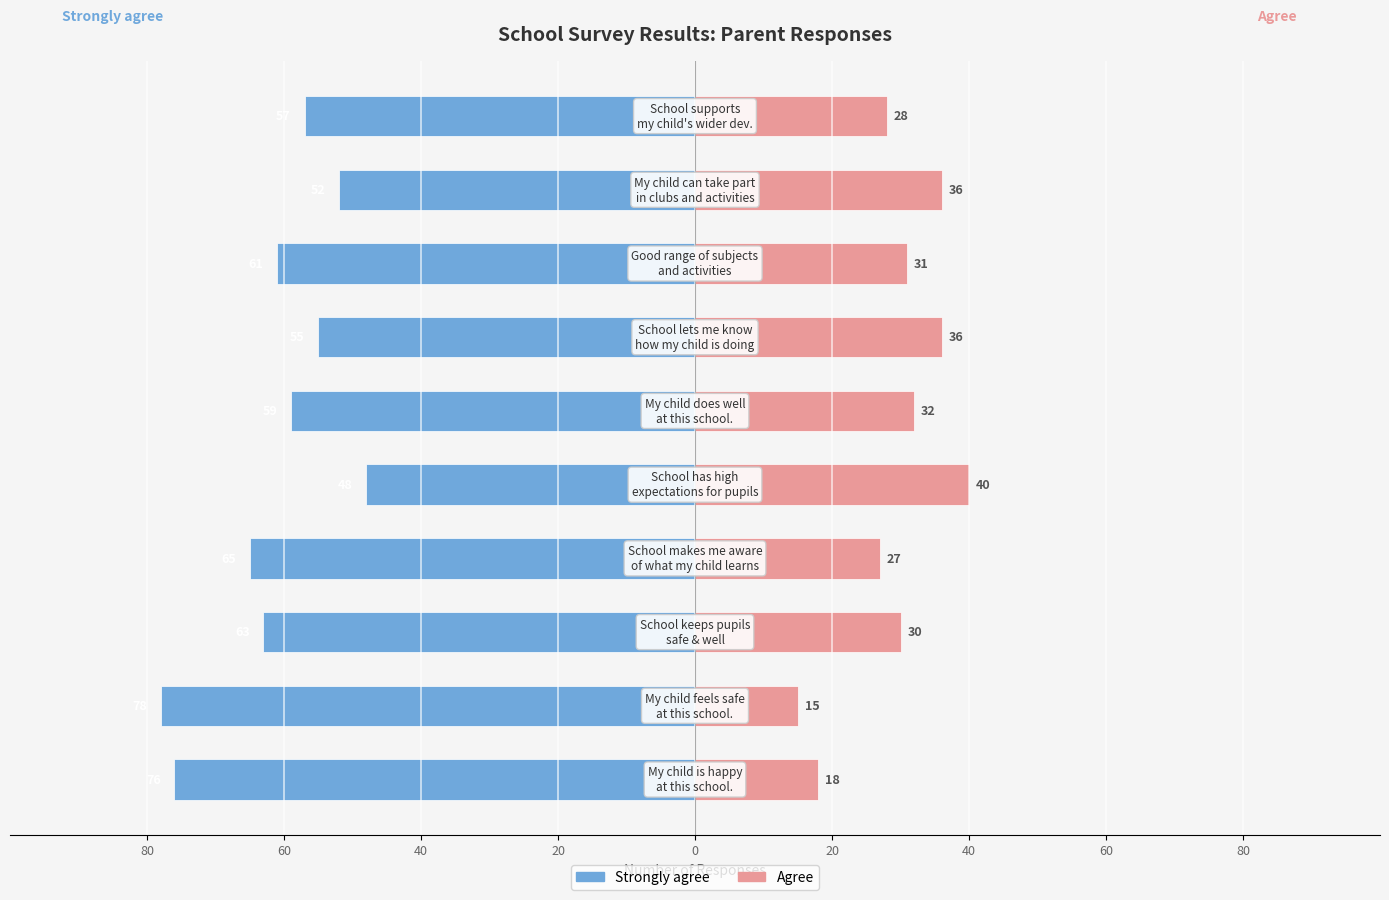

What is the difference between the maximum and second lowest values in the Agree series?

22